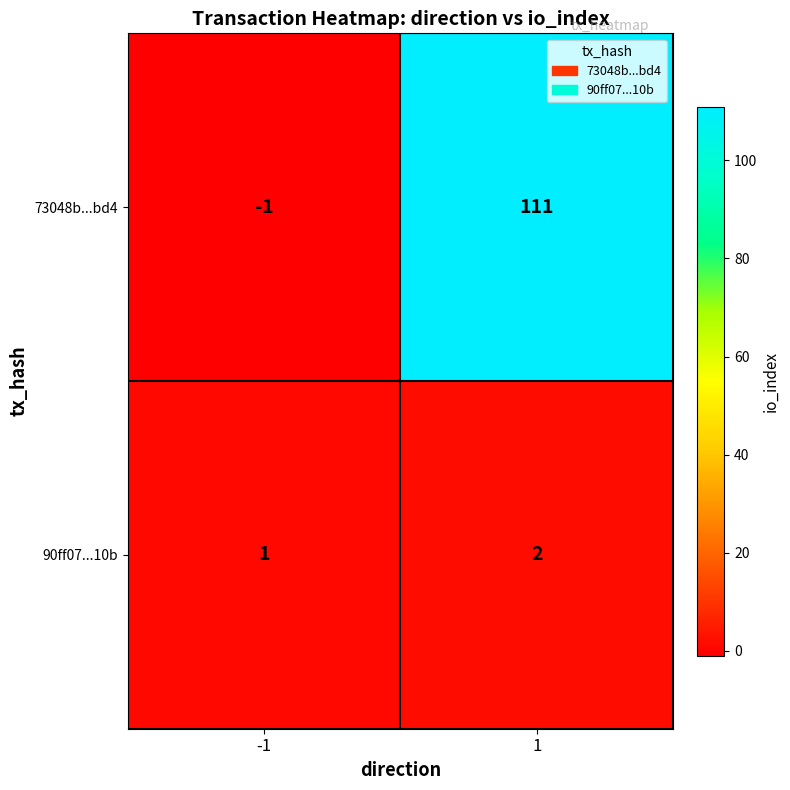

At how many categories does at least one series exceed 5?

1